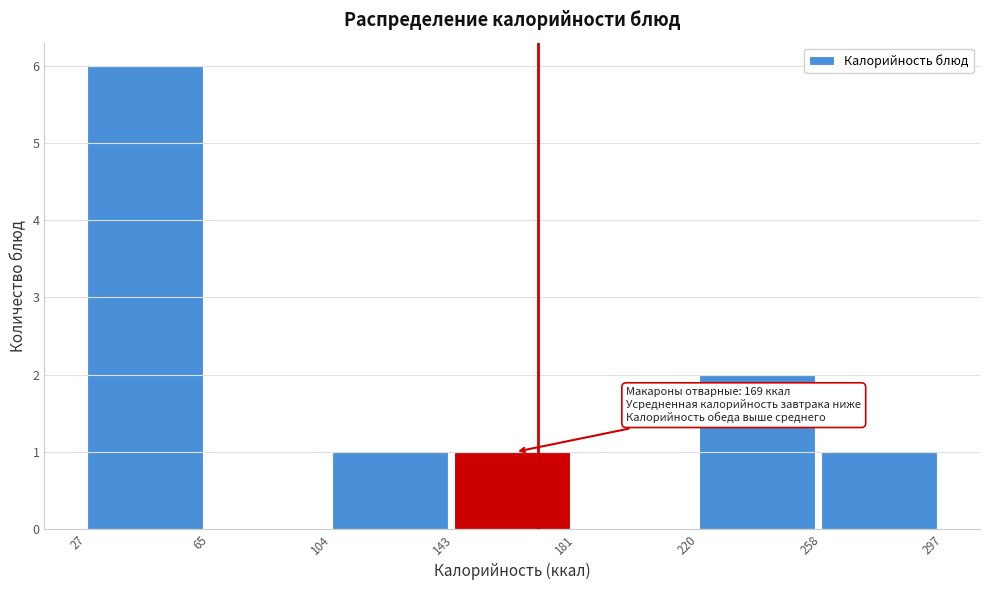

Which range on the x-axis has the tallest bar?

27 to 65